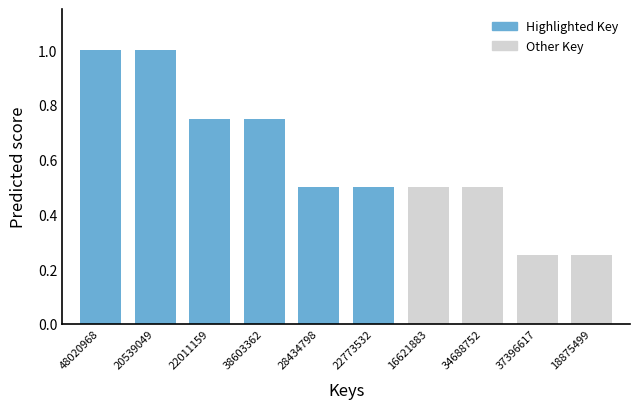

What position from the right is 22011159?

8